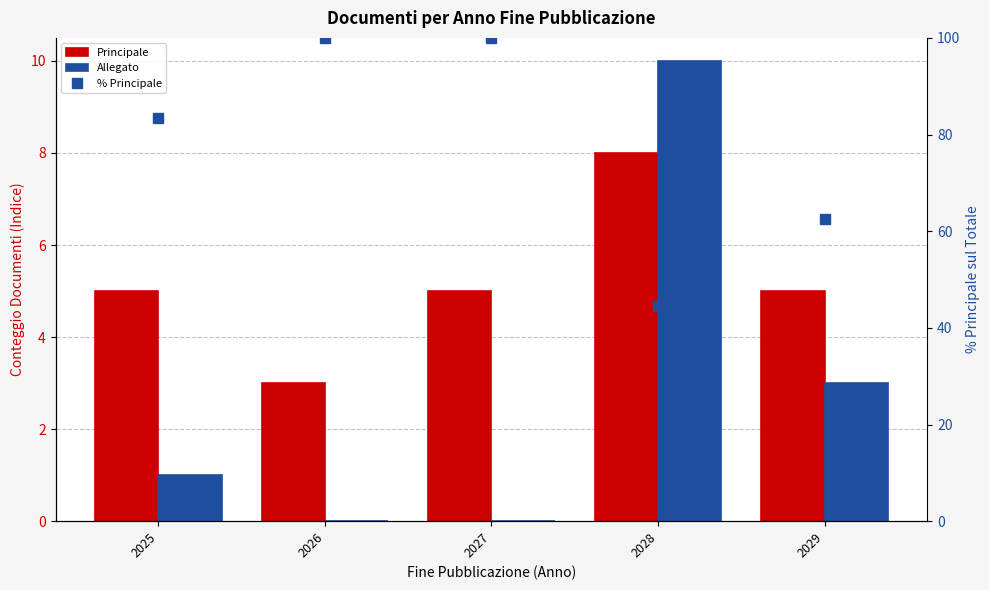

What is the sum of all % Principale values?

390.3